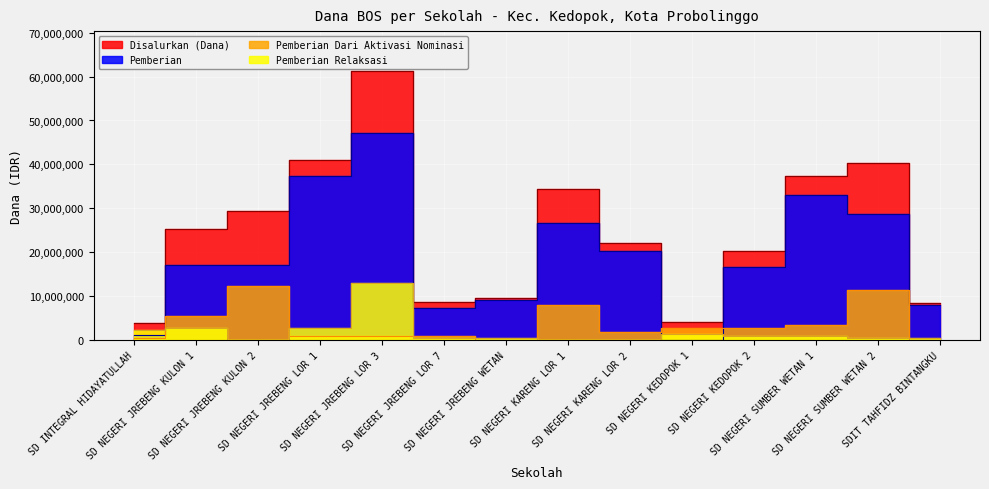

Read the Pemberian Dari Aktivasi Nominasi value at SD NEGERI JREBENG LOR 3, to the nearest 10.

900000